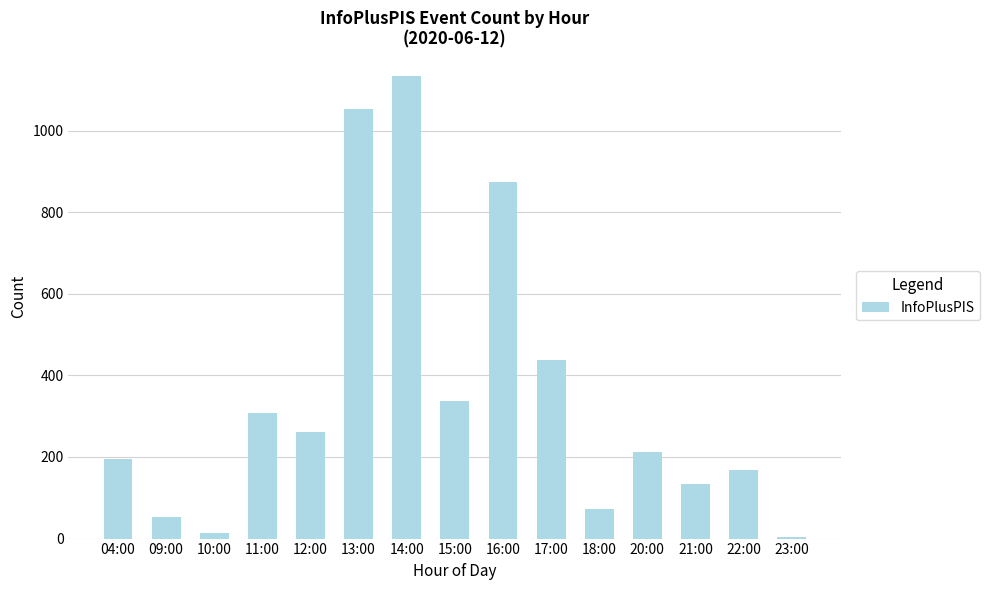

What is the difference between the values at 21:00 and 13:00?

918